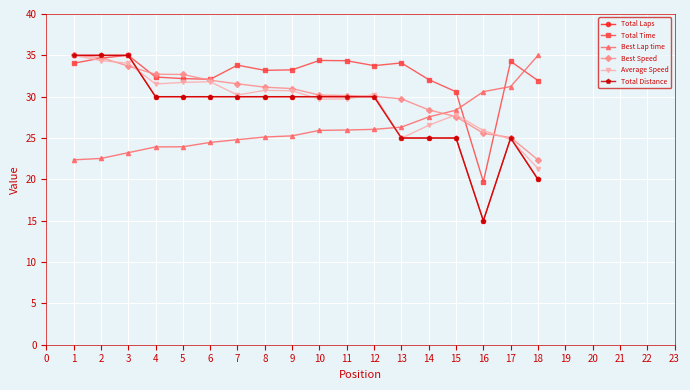

Does the chart have visible grid lines?

Yes